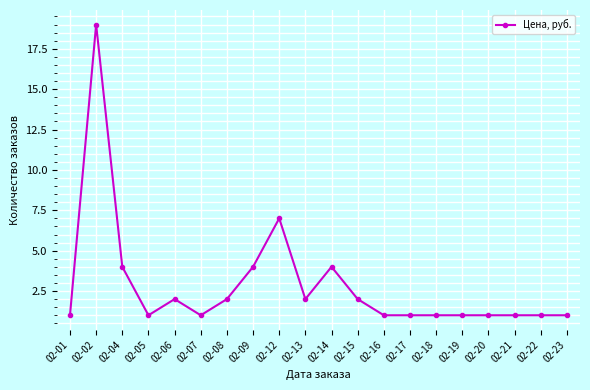

The value at 02-15 is 2. True or false?

True